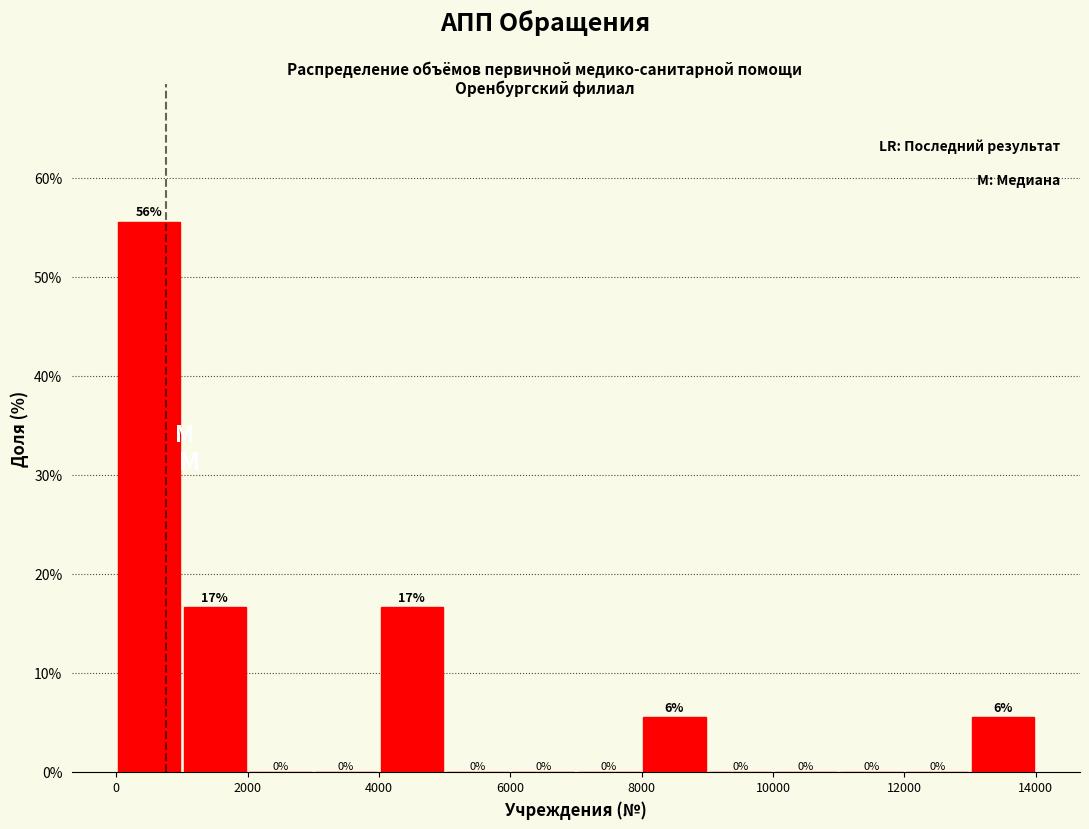

Which range on the x-axis has the tallest bar?

0 to 1000